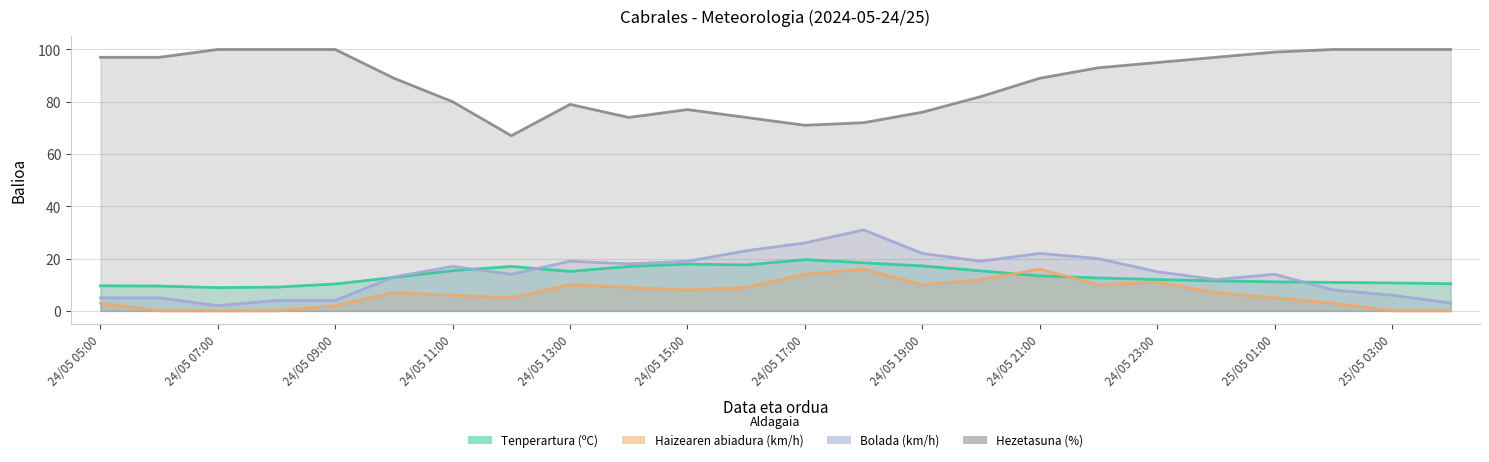

True or false: Hezetasuna (%) has more than 1 points higher than both neighbors.

True